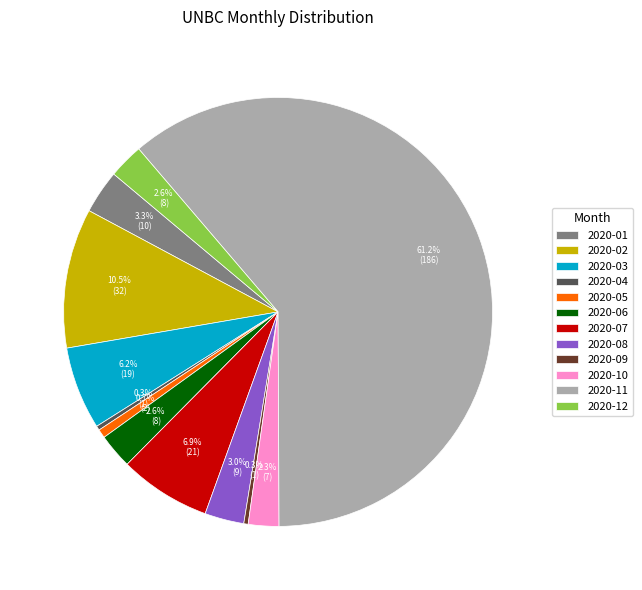

Is it true that 2020-03 is 6% of the pie?

True